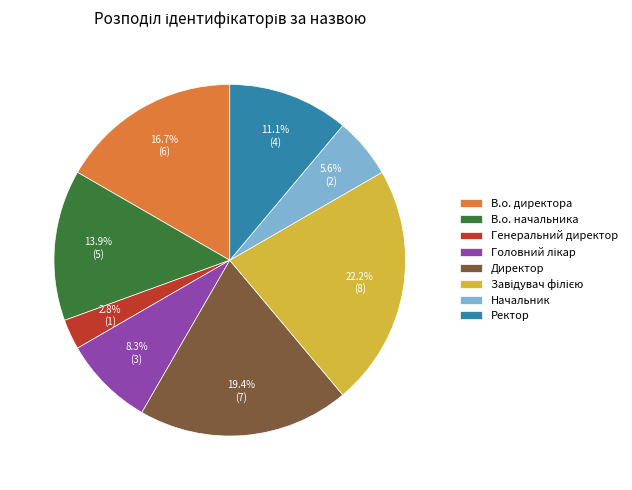

Is there any slice that represents more than half of the pie?

No